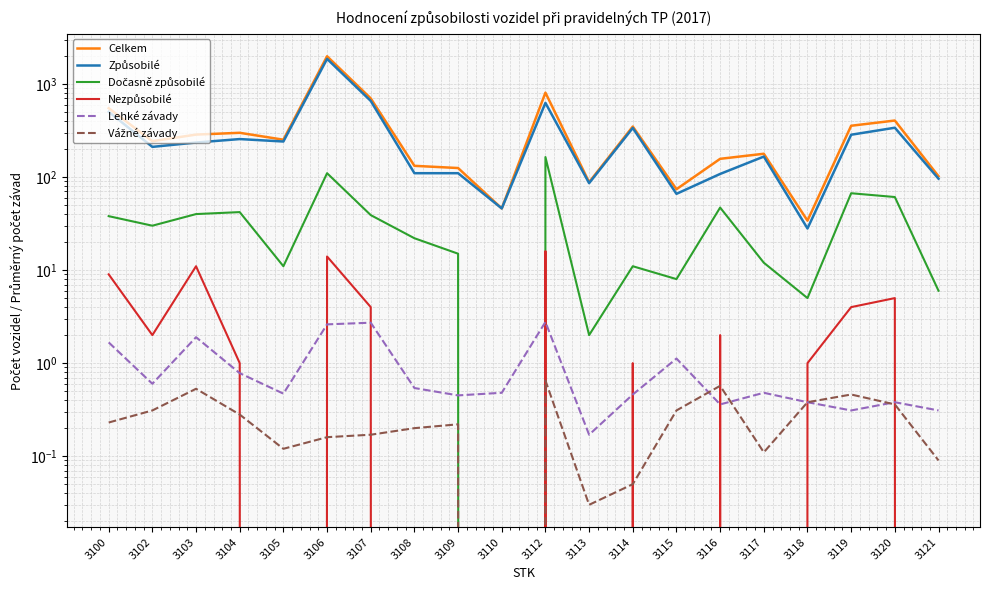

The Způsobilé series shows 512.0 at 3120. True or false?

False